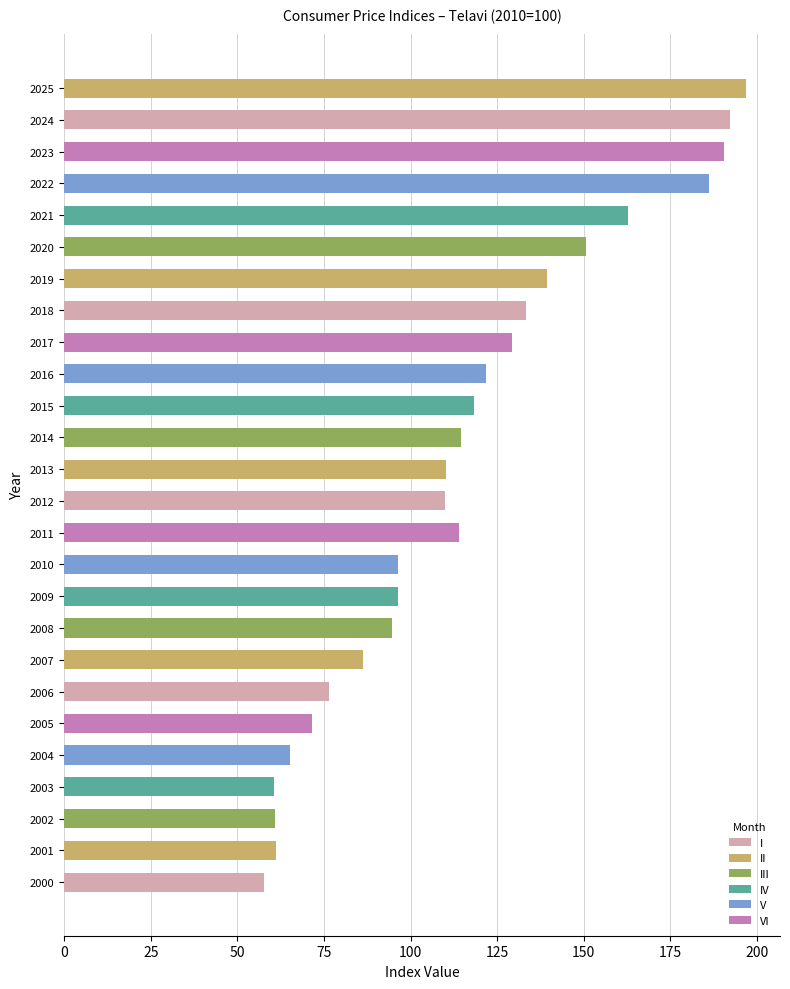

What is the change in value from 2004 to 2012?

+44.8